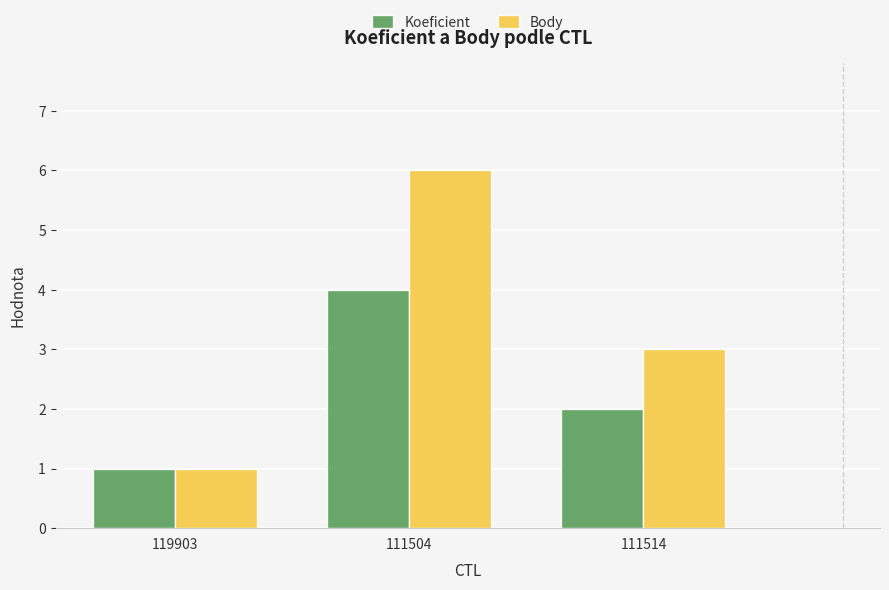

List the labels in order of Body value, largest first.

111504, 111514, 119903